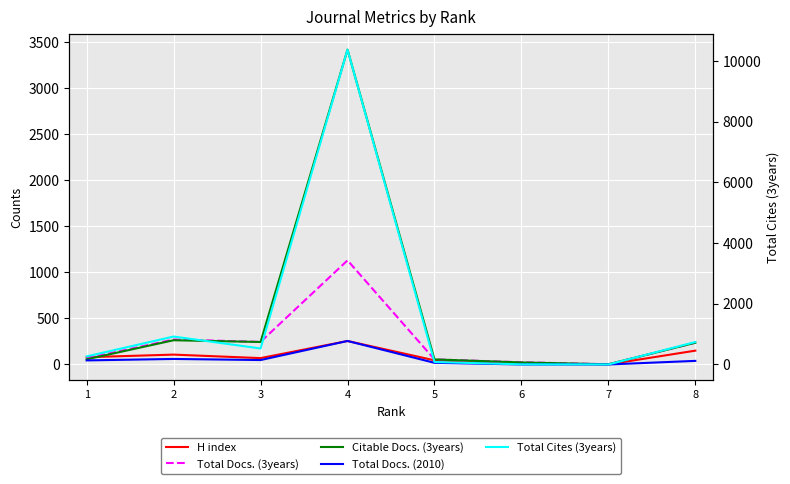

How many lines are shown in the chart?

5